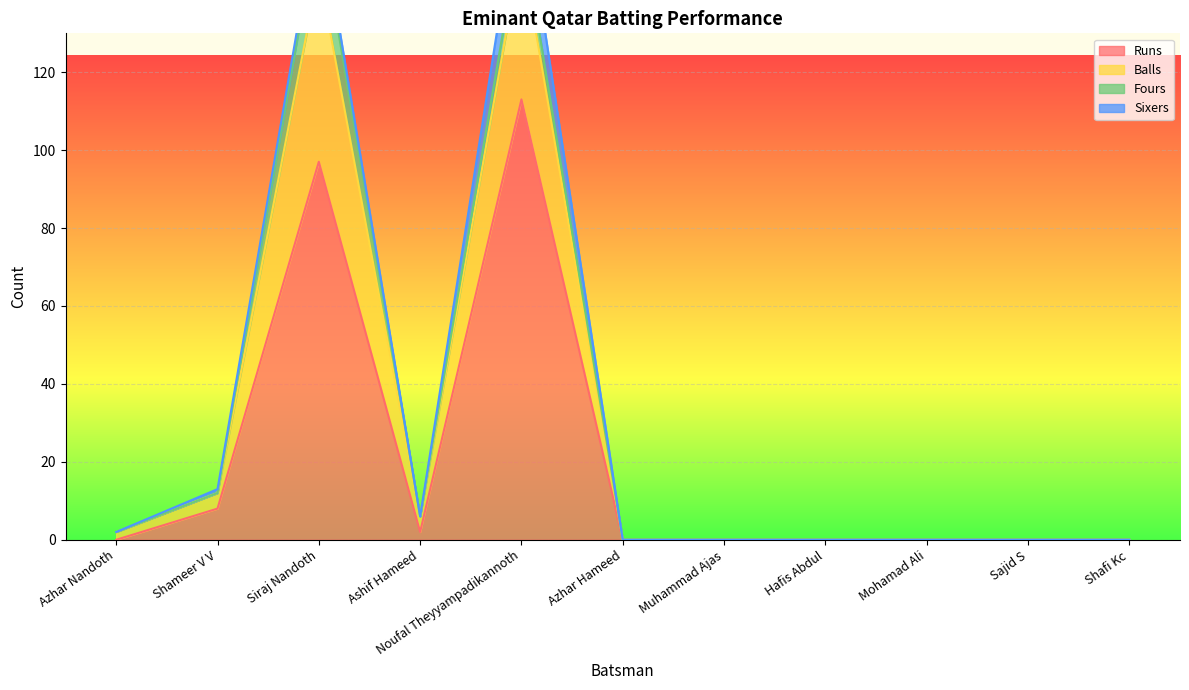

In Balls, how many points are lower than both neighbors (excluding endpoints)?

1